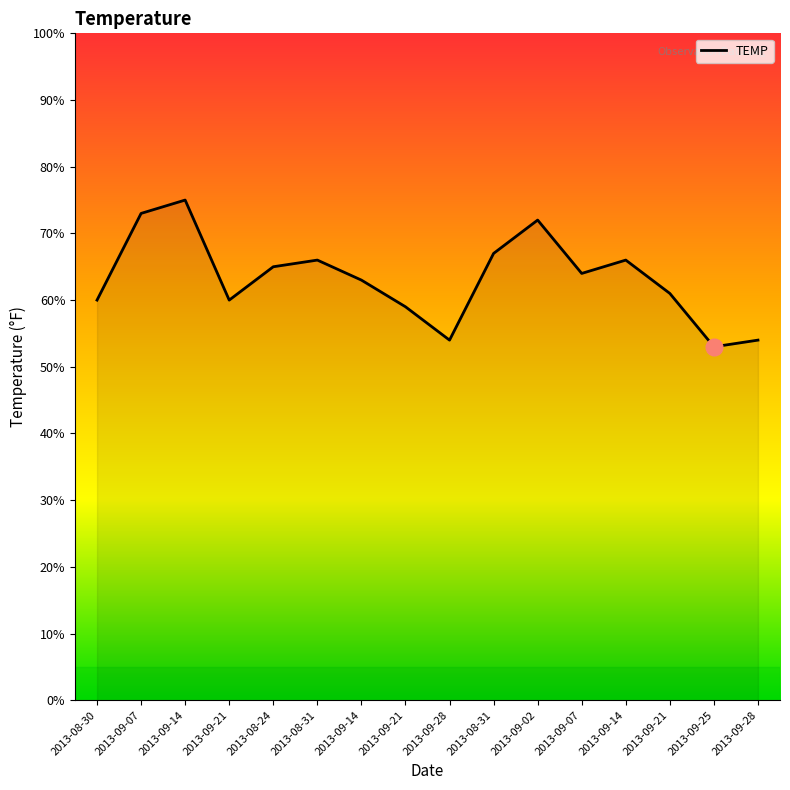

Does the chart display data point markers on the line(s)?

No